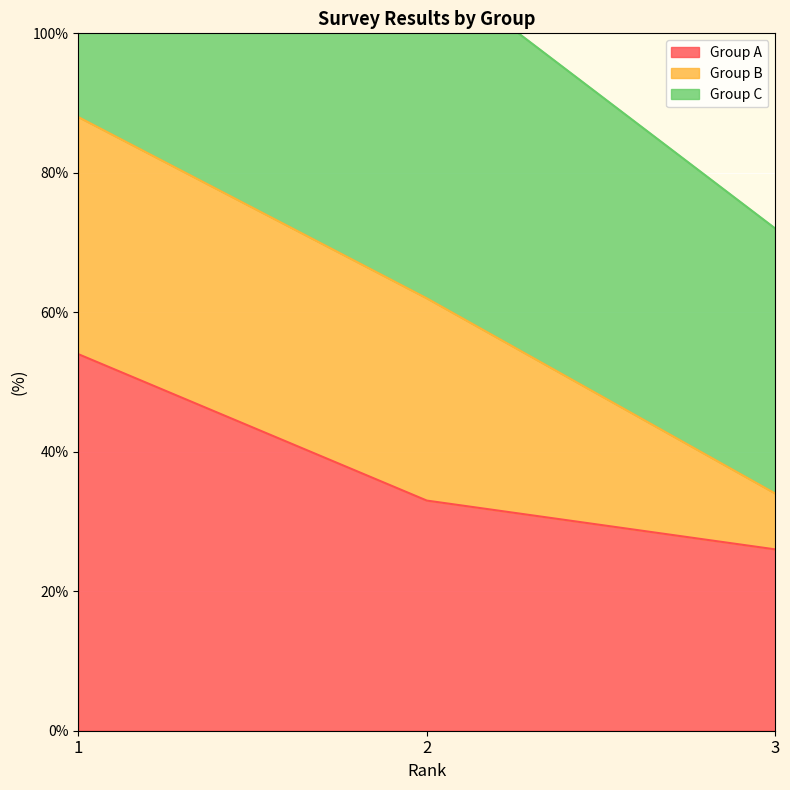

What is the value of the Group A point at the 1st from the left?

54